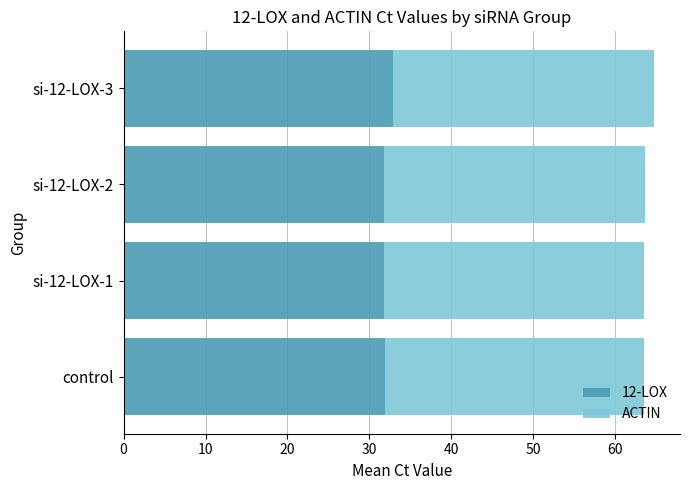

The 12-LOX series shows 12.4 at si-12-LOX-2. True or false?

False